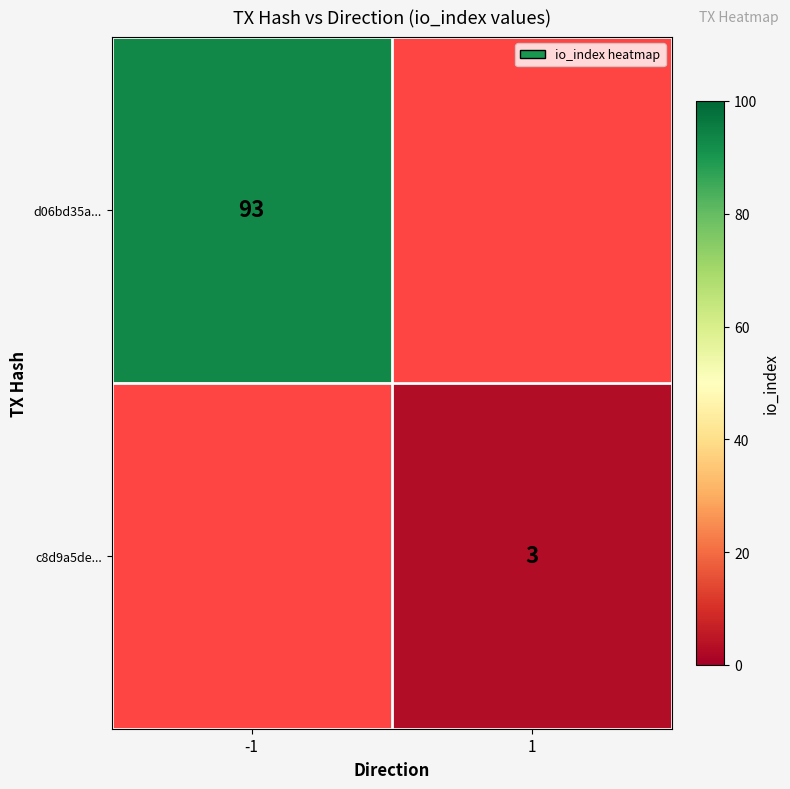

True or false: d06bd35a... has a value of 93 at -1.

True